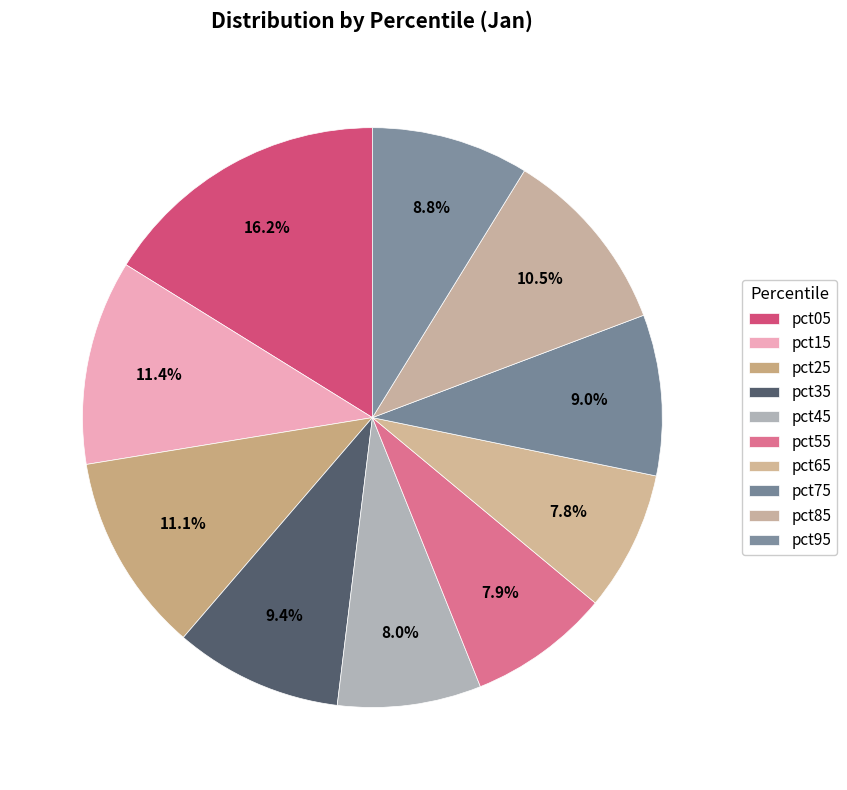

To the nearest percent, what is the average slice percentage?

10%